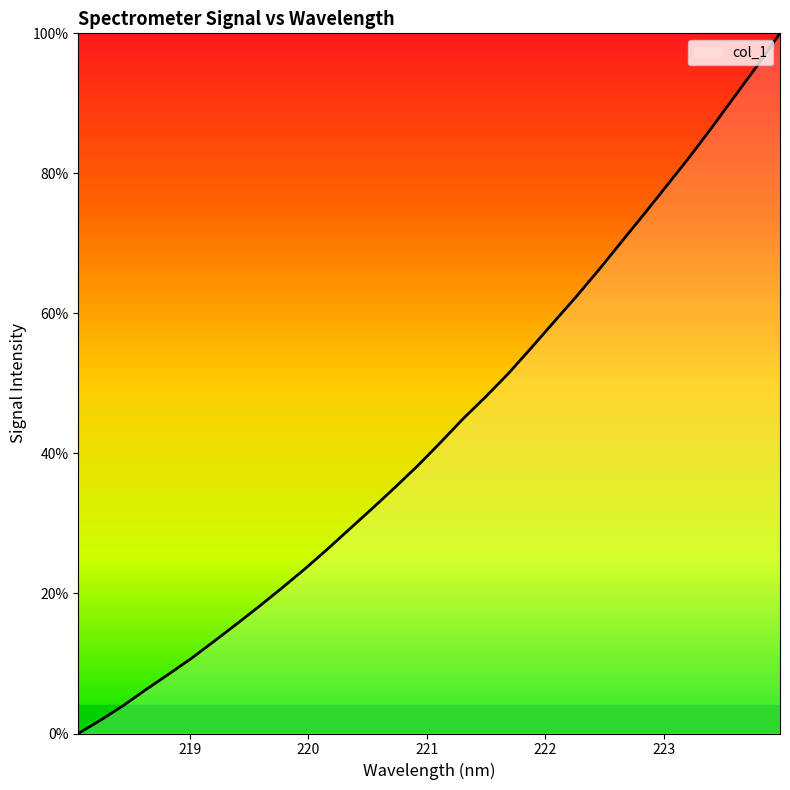

True or false: there are more than 1 points higher than both neighbors.

False